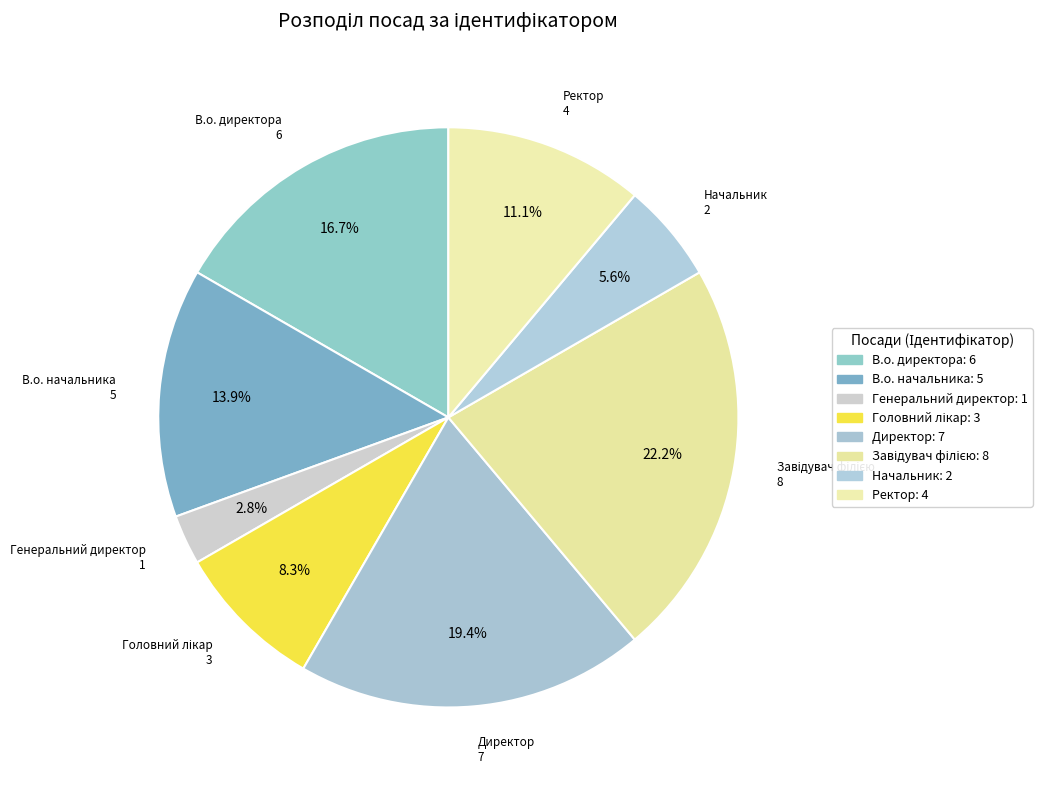

Combined, do В.о. директора and В.о. начальника account for over 50%?

No